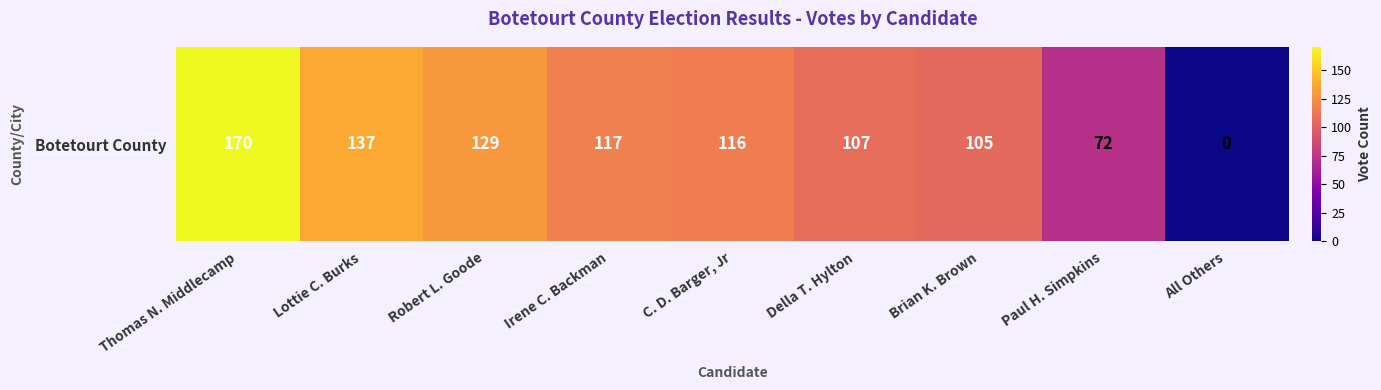

What is the difference between the values at Thomas N. Middlecamp and Paul H. Simpkins?

98